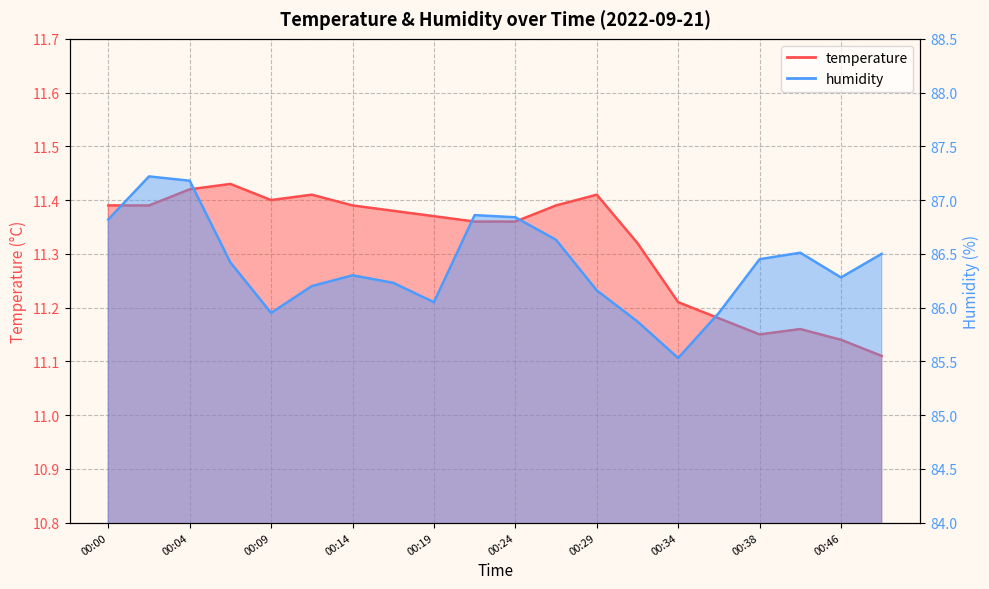

How many interior local peaks does the temperature series have?

4